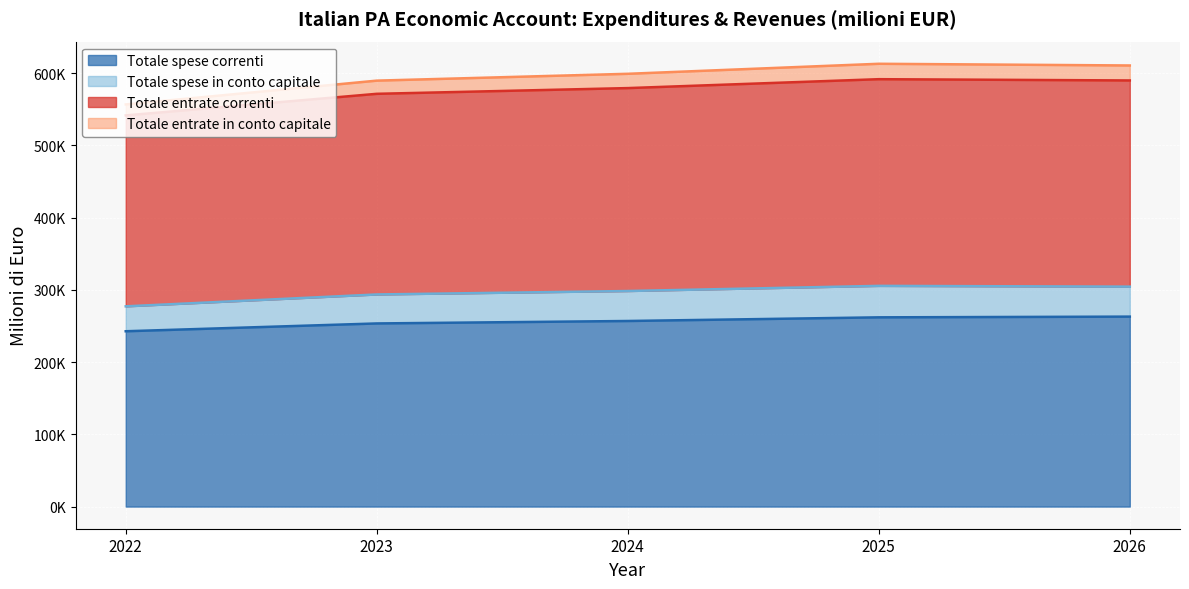

True or false: Totale spese correnti and Totale entrate correnti cross at least once.

False